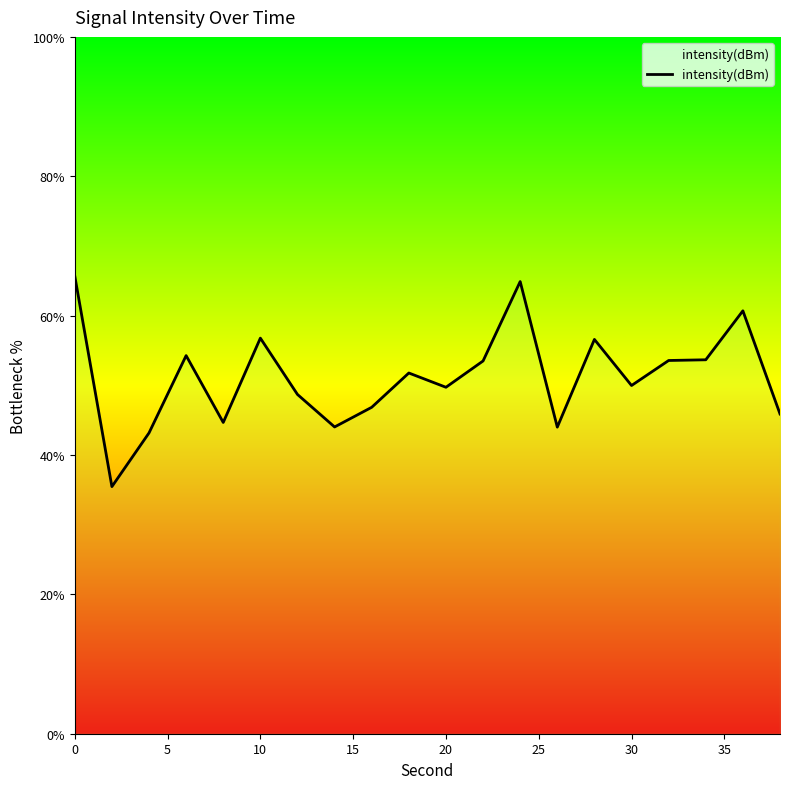

Reading left to right, list all the values displayed in this chart.

65.7	35.5	43.2	54.3	44.7	56.8	48.7	44.0	46.8	51.8	49.7	53.5	64.9	44.0	56.6	50.0	53.6	53.7	60.7	45.9